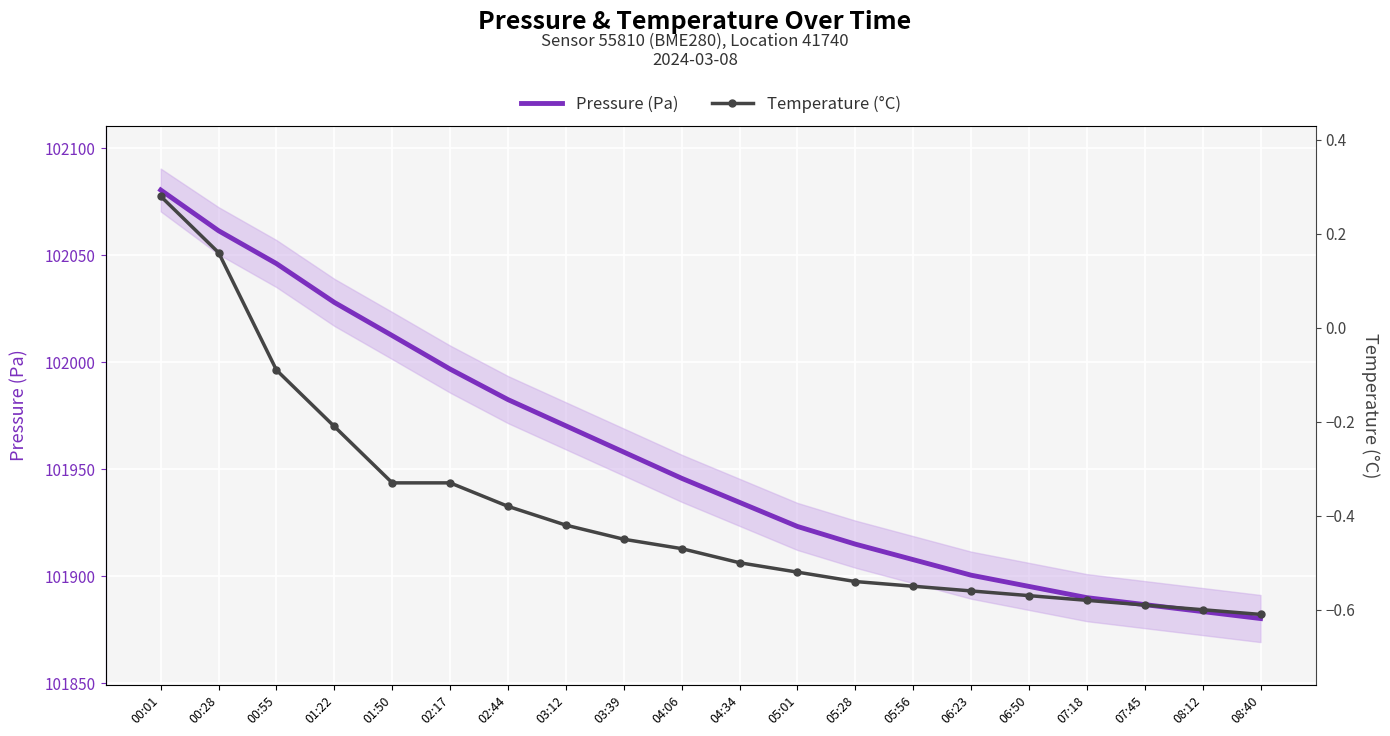

What is the label of the 9th point from the right?

05:01